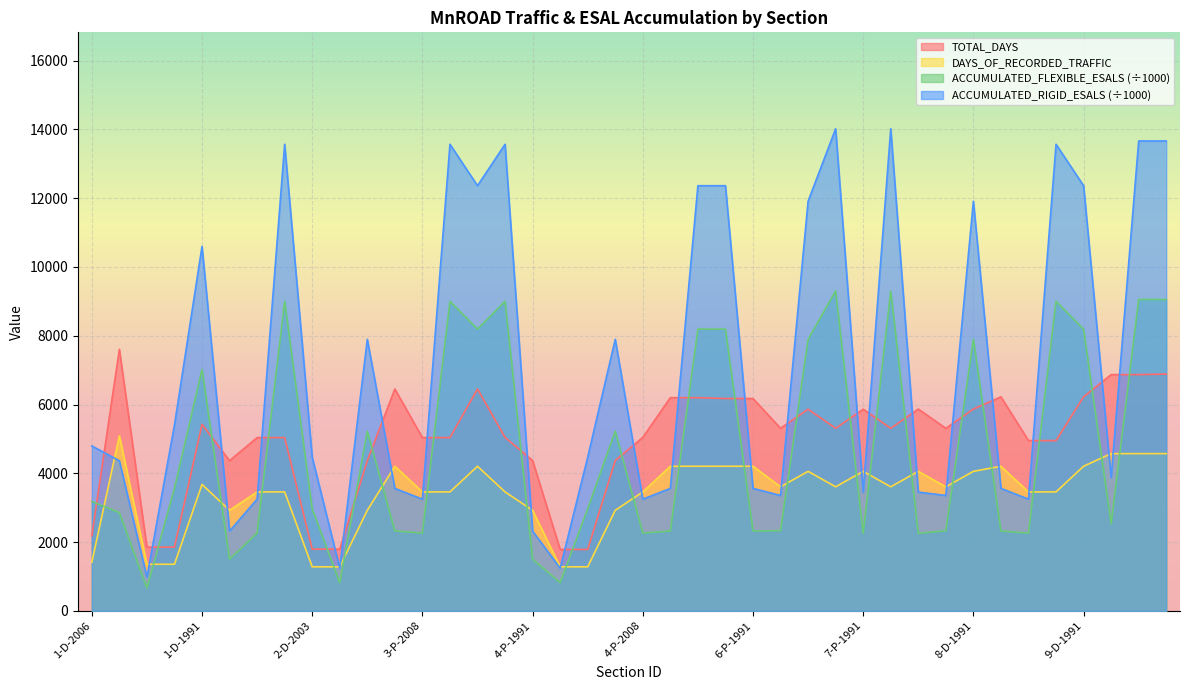

Does the chart display data point markers on the line(s)?

No